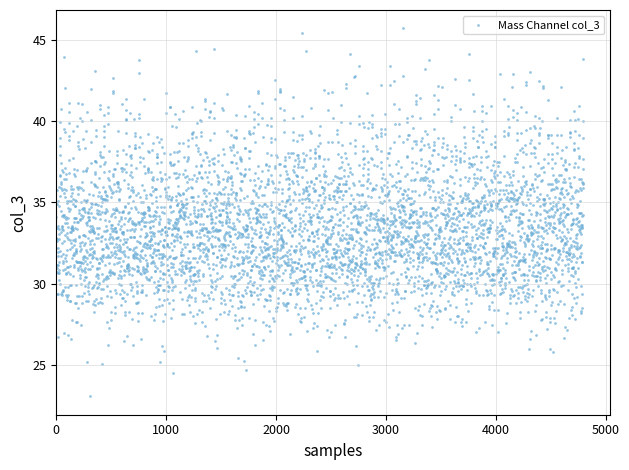

What is the range of Y values (max minus min)?

22.6